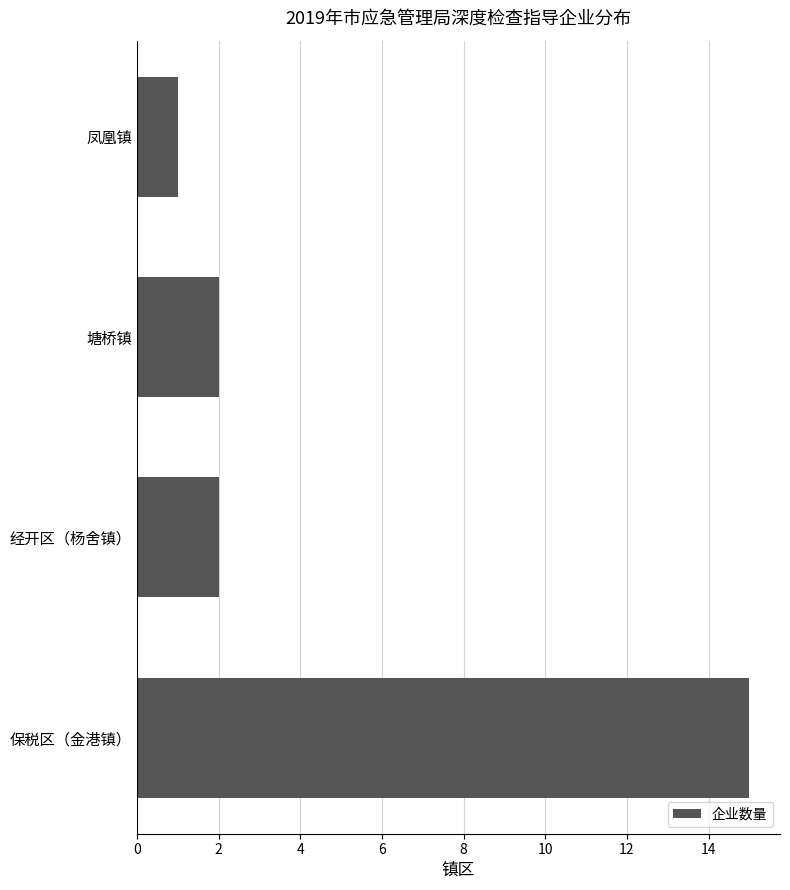

Which has a higher value, 保税区（金港镇） or 凤凰镇?

保税区（金港镇）